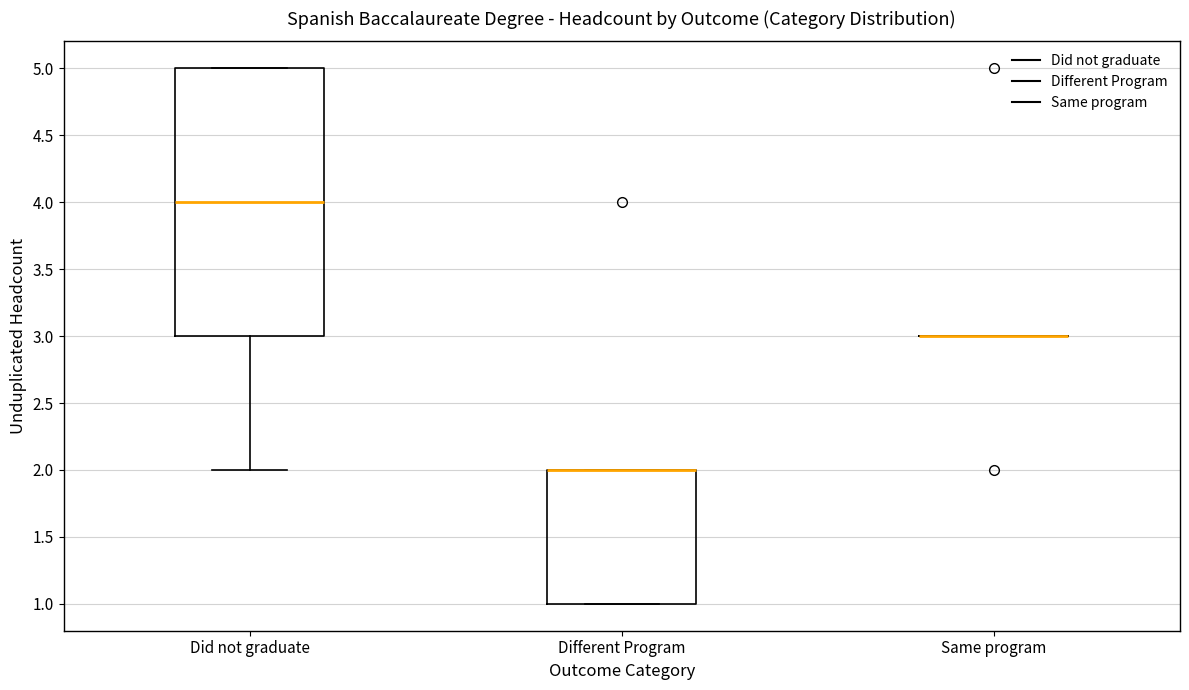

Reading left to right, transcribe this box plot: for each box, give where its median line is, the range the box spans, and where its two whiskers end, as read against the y-axis. The values are not printed on the chart, so give them approximately, as read against the axis.

Did not graduate: median 4, box 3 to 5, whiskers 2 to 5
Different Program: median 2 (drawn on the box's upper edge), box 1 to 2, whiskers 1 to 2
Same program: box collapsed to a line at 3, whiskers 3 to 3